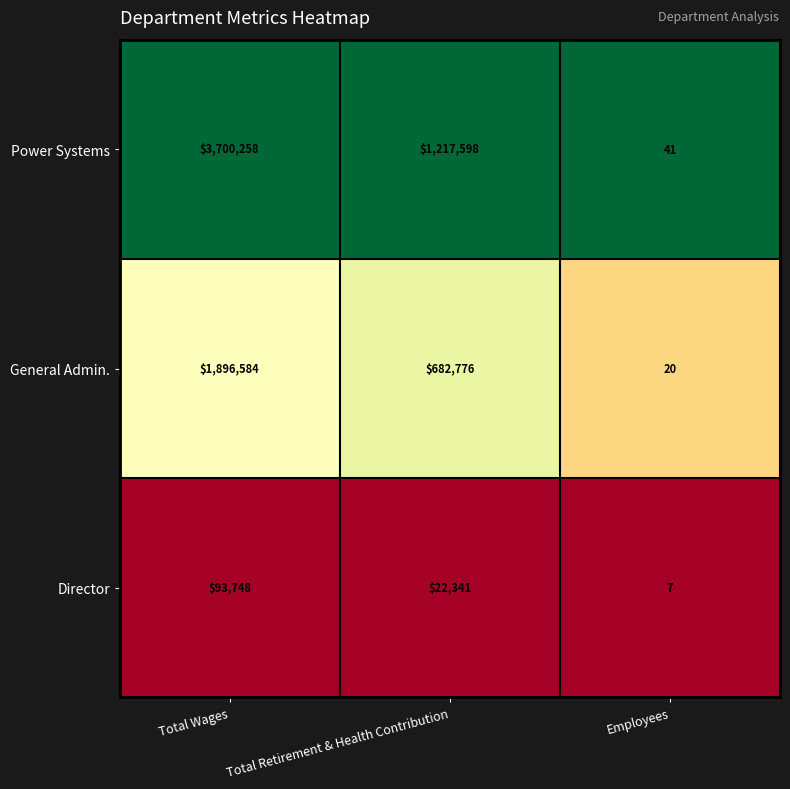

List the series in order of their overall mean, lowest first.

Director, General Admin., Power Systems